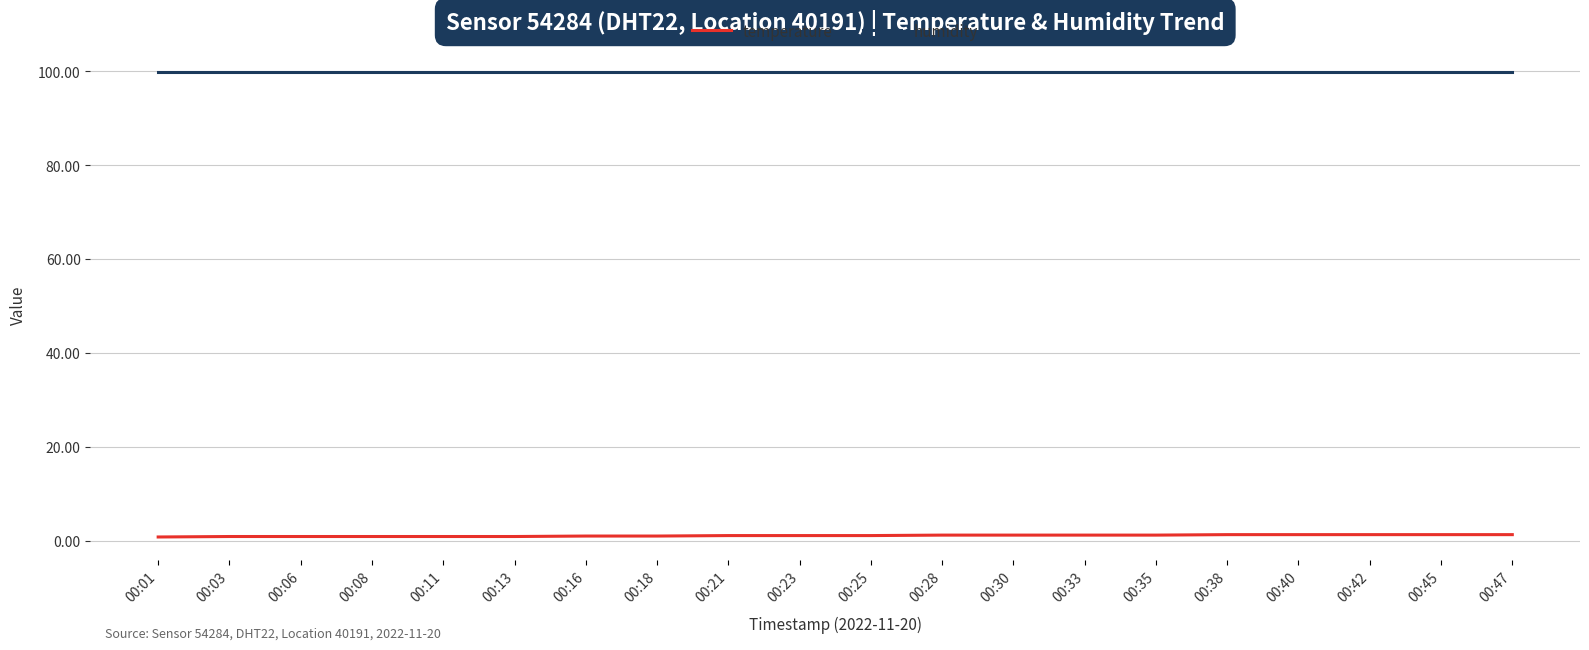

What are all the series names shown in the legend?

temperature, humidity